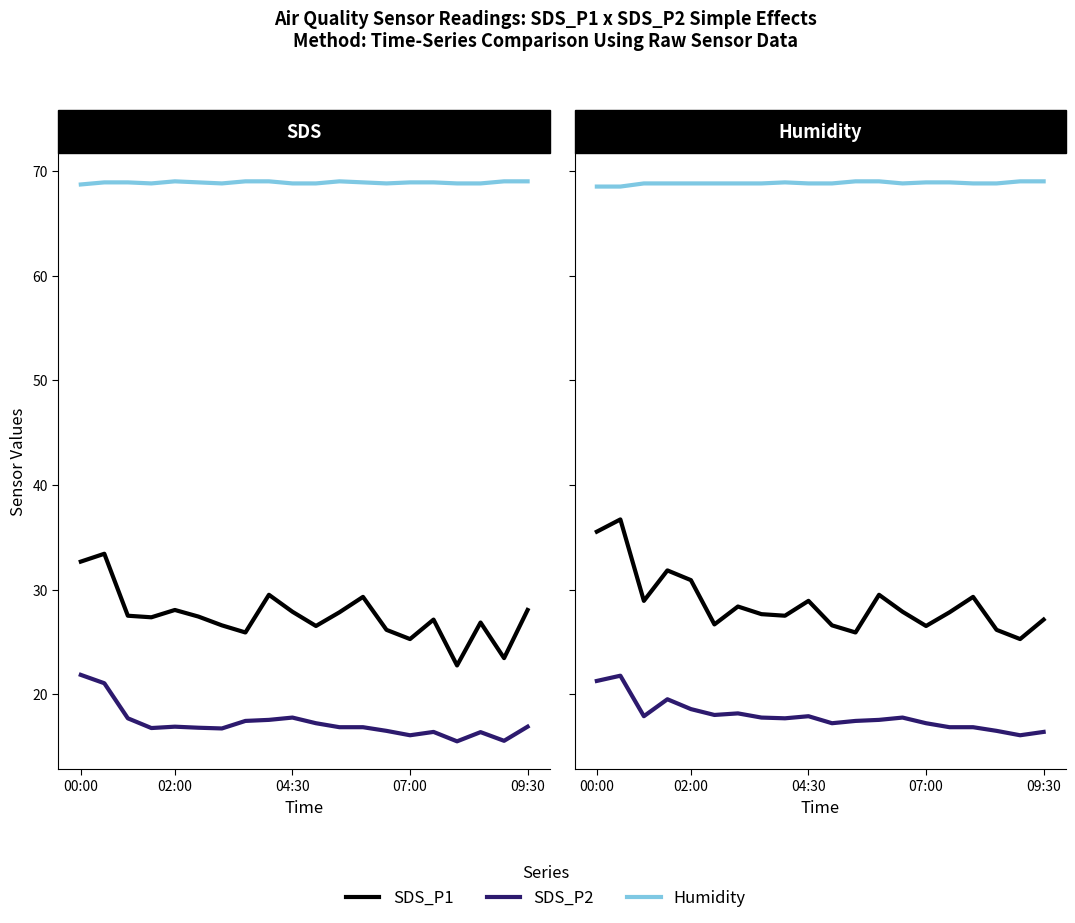

What is the total value across all series at 16?

115.0